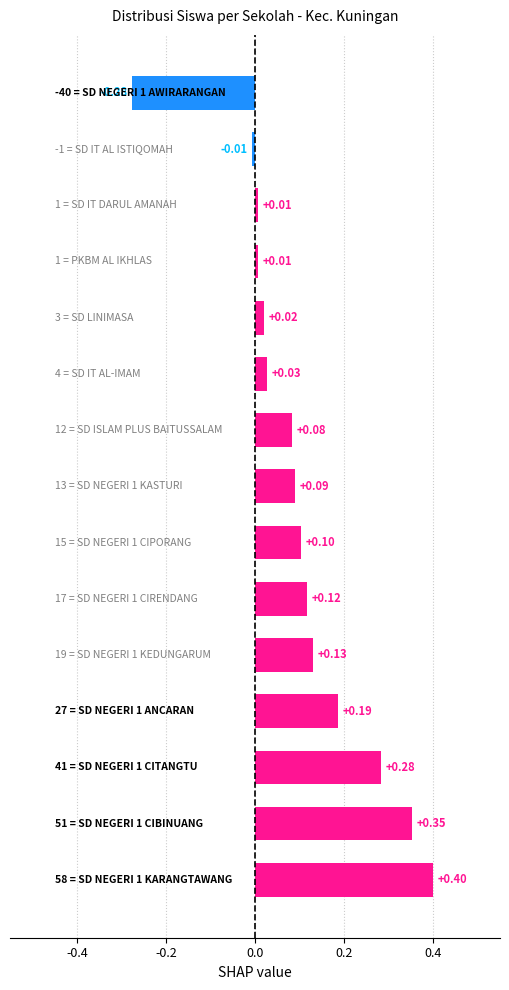

What is the difference between the maximum and second lowest values?

0.4